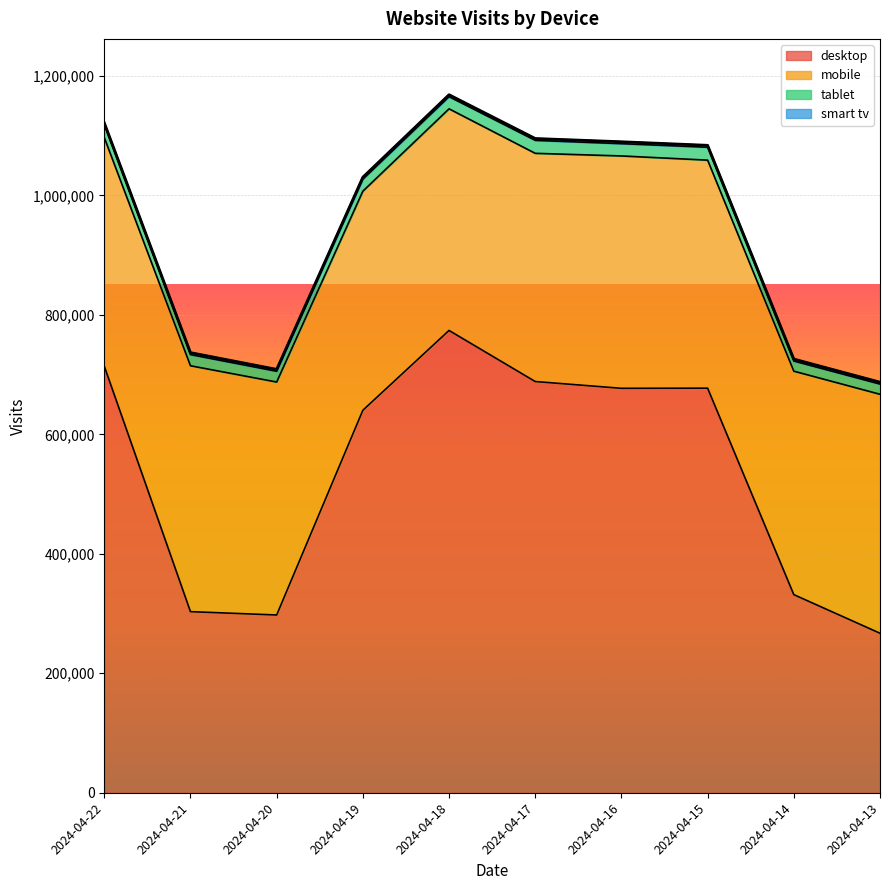

Does the chart display data point markers on the line(s)?

No